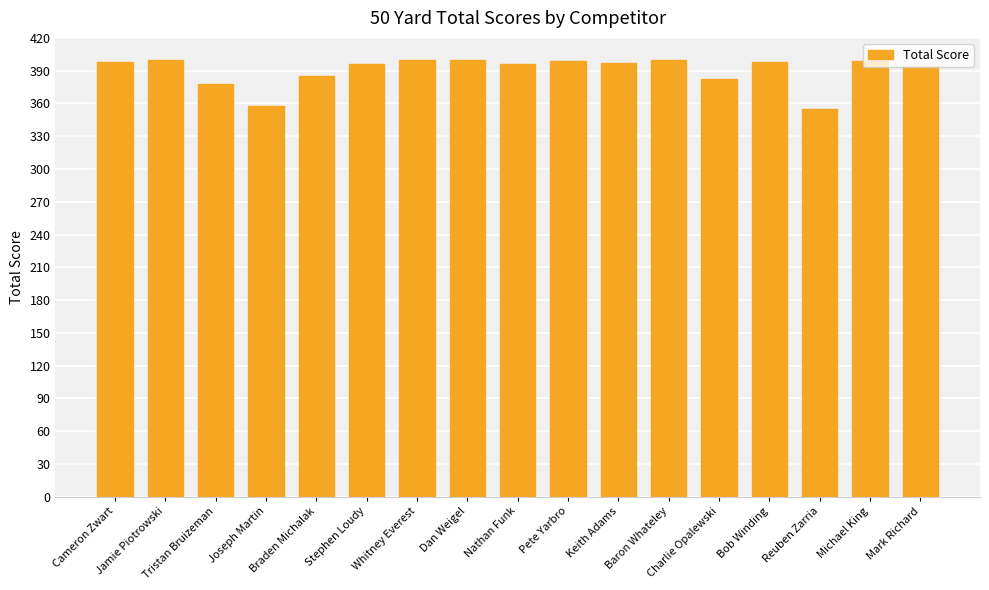

Is it true that the value at Baron Whateley is 400?

True